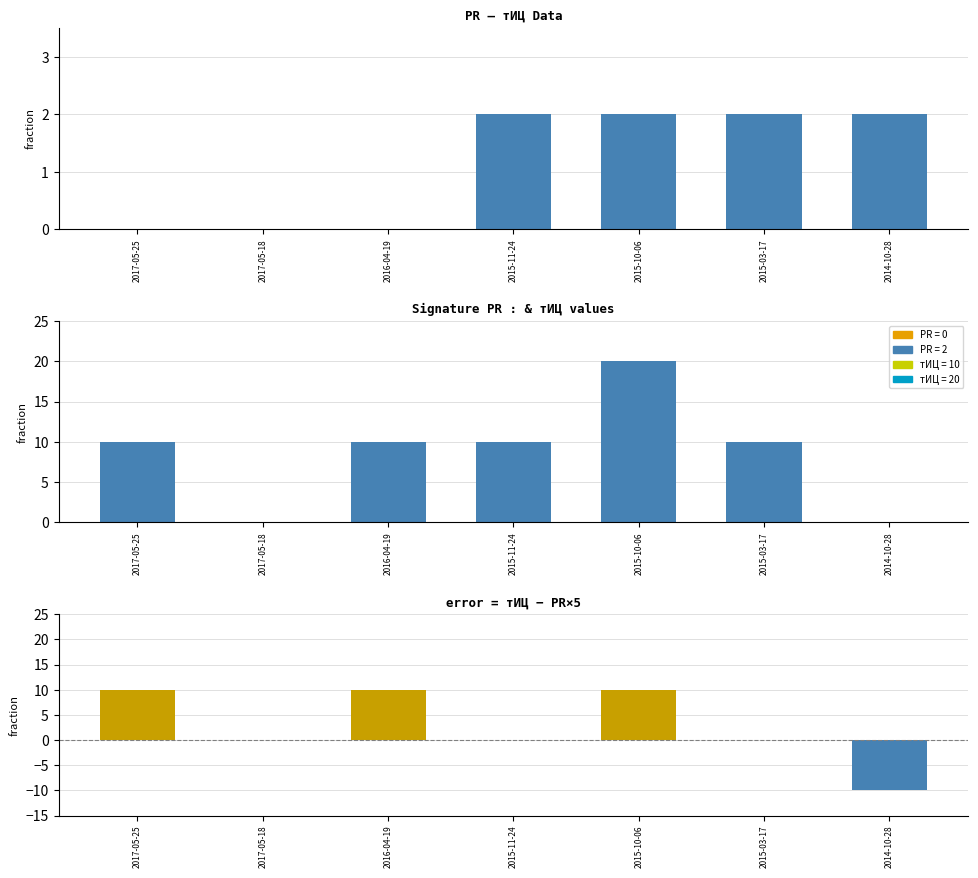

Rank the series by their average value, from highest to lowest.

тИЦ, тИЦ - PR×5, PR